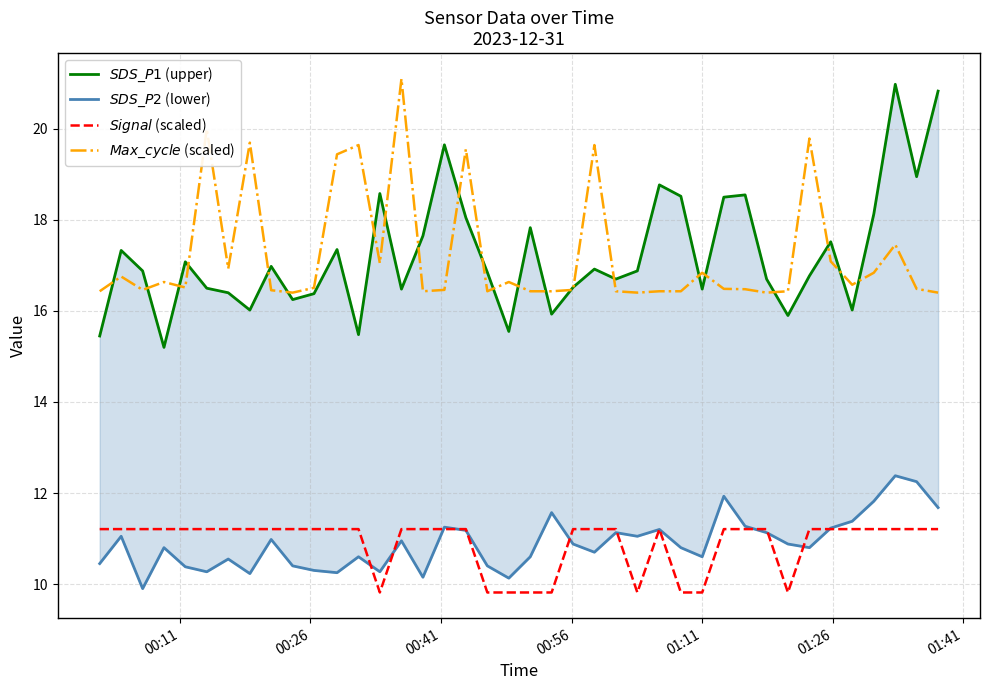

Does the chart display data point markers on the line(s)?

No